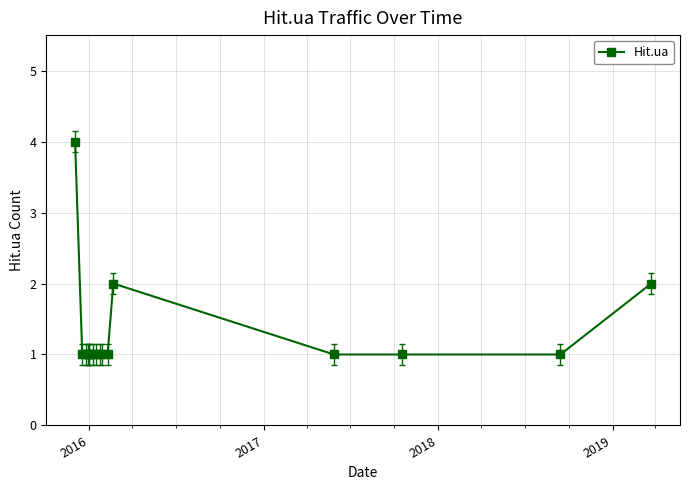

What is the value of the 10th point from the left?

1